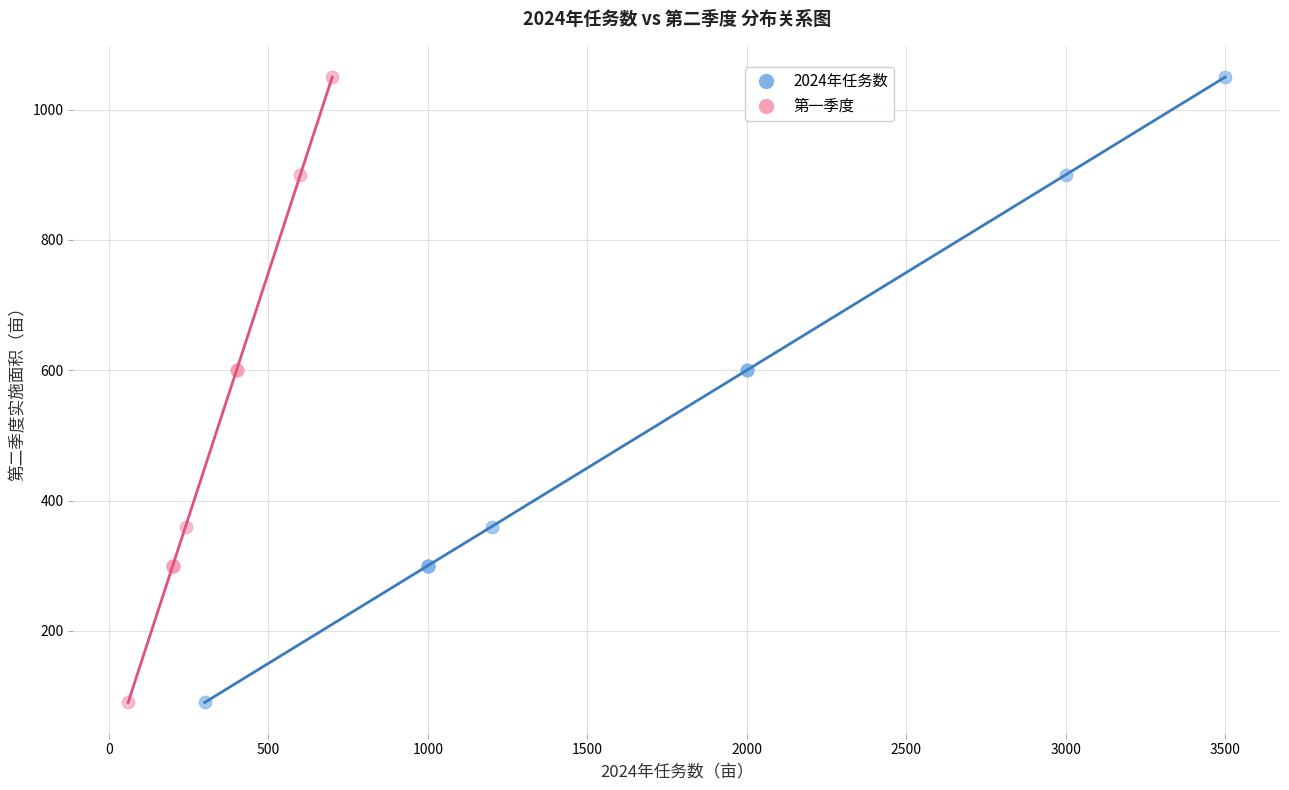

What are all the series names shown in the legend?

2024年任务数, 第一季度